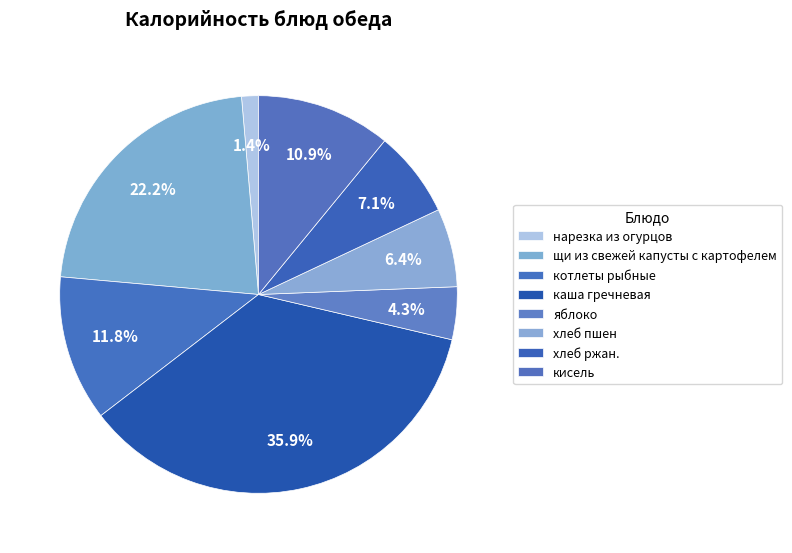

True or false: котлеты рыбные accounts for 1% of the total.

False